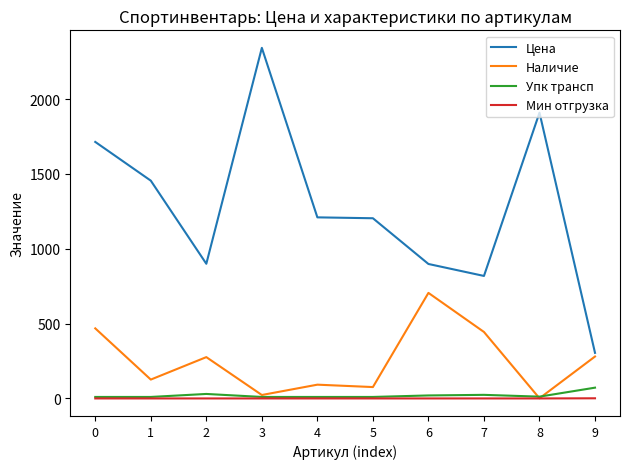

What is the approximate value of Наличие at 0?

468.0